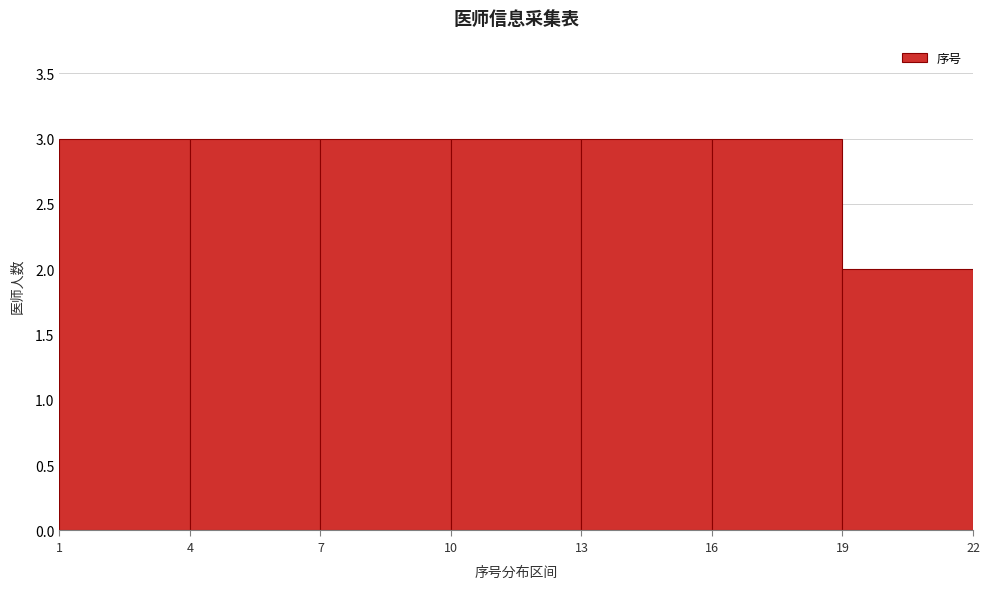

Reading left to right, transcribe this chart: for each bar, give the range it covers on the x-axis and its height. The values are not printed on the chart, so give them approximately, as read against the axis.

1 to 4: 3
4 to 7: 3
7 to 10: 3
10 to 13: 3
13 to 16: 3
16 to 19: 3
19 to 22: 2